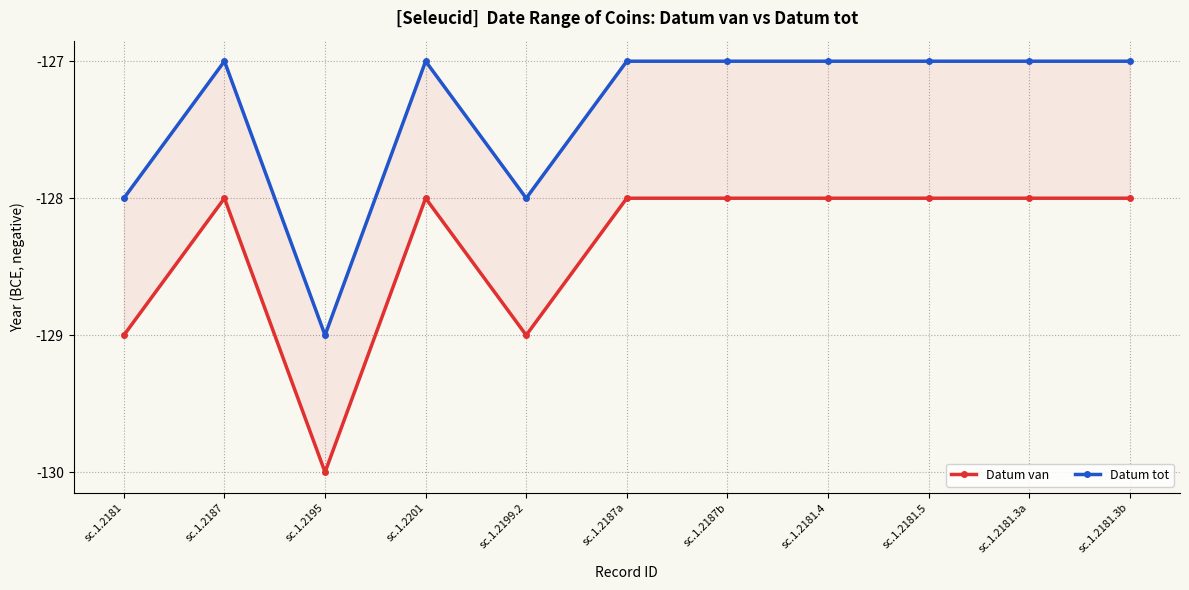

List the series in order of their overall mean, highest first.

Datum tot, Datum van